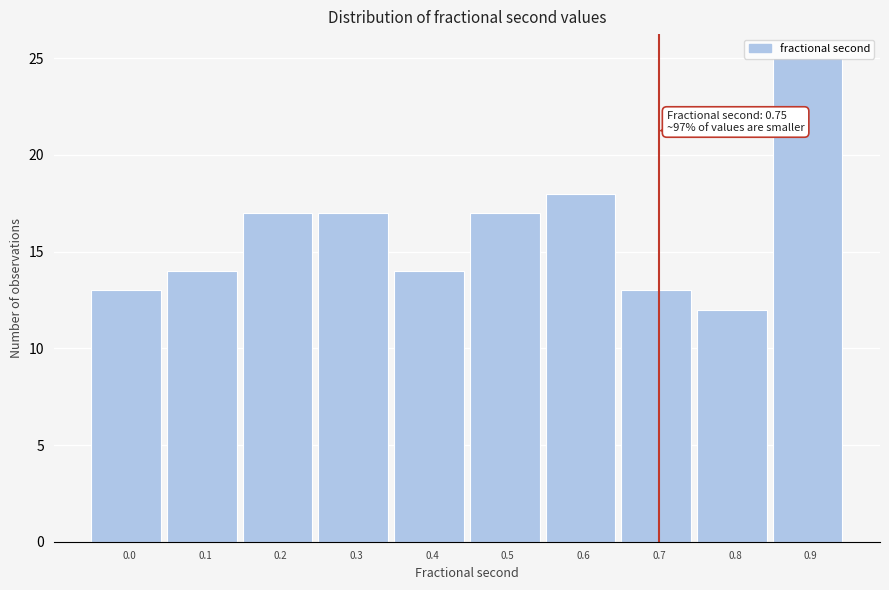

Read the value at 0.3.

17